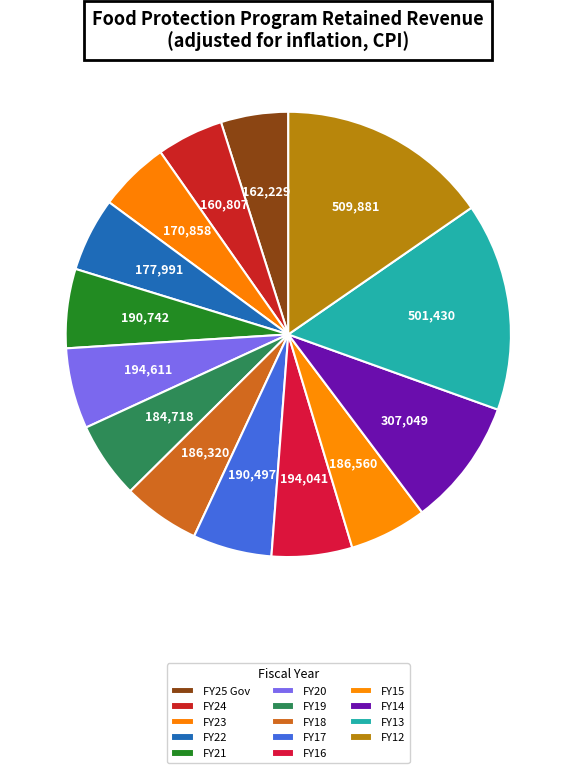

Is there any slice that represents more than half of the pie?

No